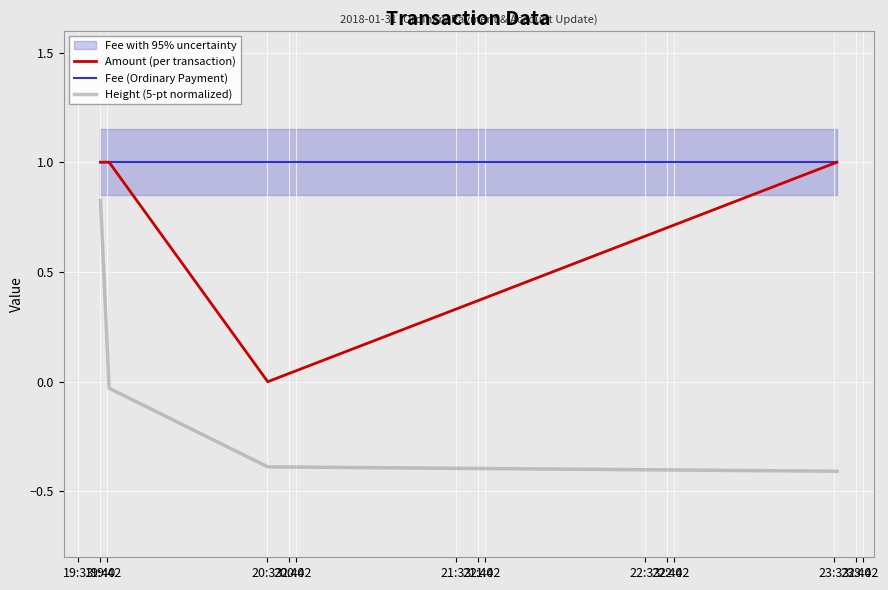

How many lines are shown in the chart?

3